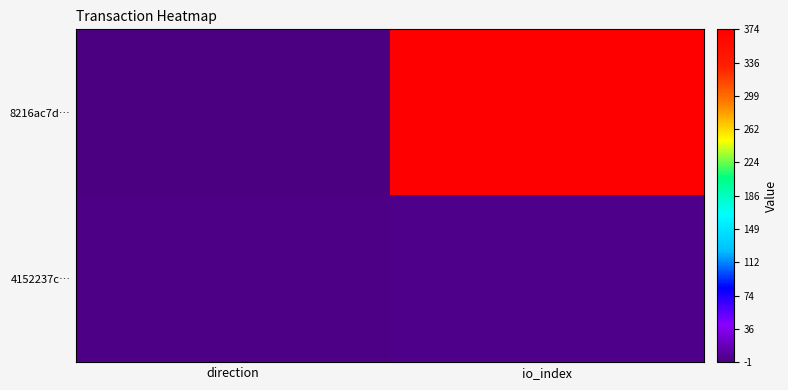

Which series has the largest total across all categories?

8216ac7d…